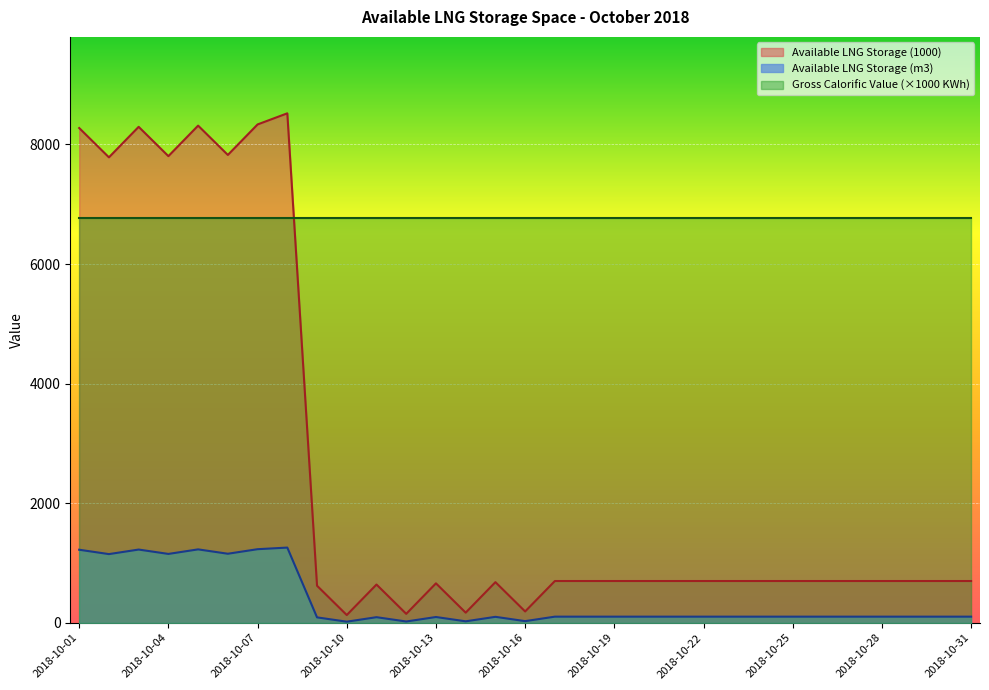

Rank the series by their average value, from lowest to highest.

Available LNG Storage (m3), Available LNG Storage (1000), Gross Calorific Value (×1000 KWh)